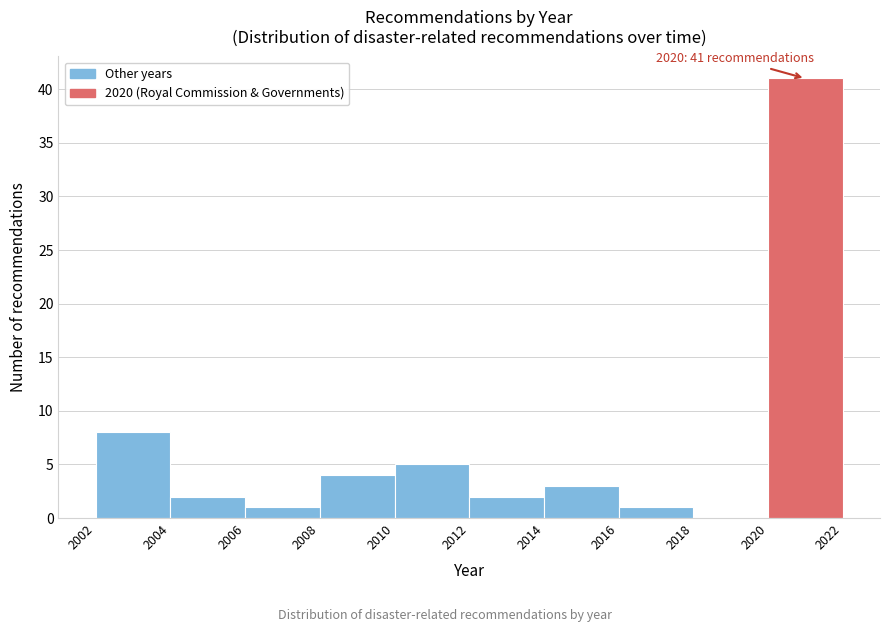

Over which range of the x-axis is the bar tallest?

2020 to 2022